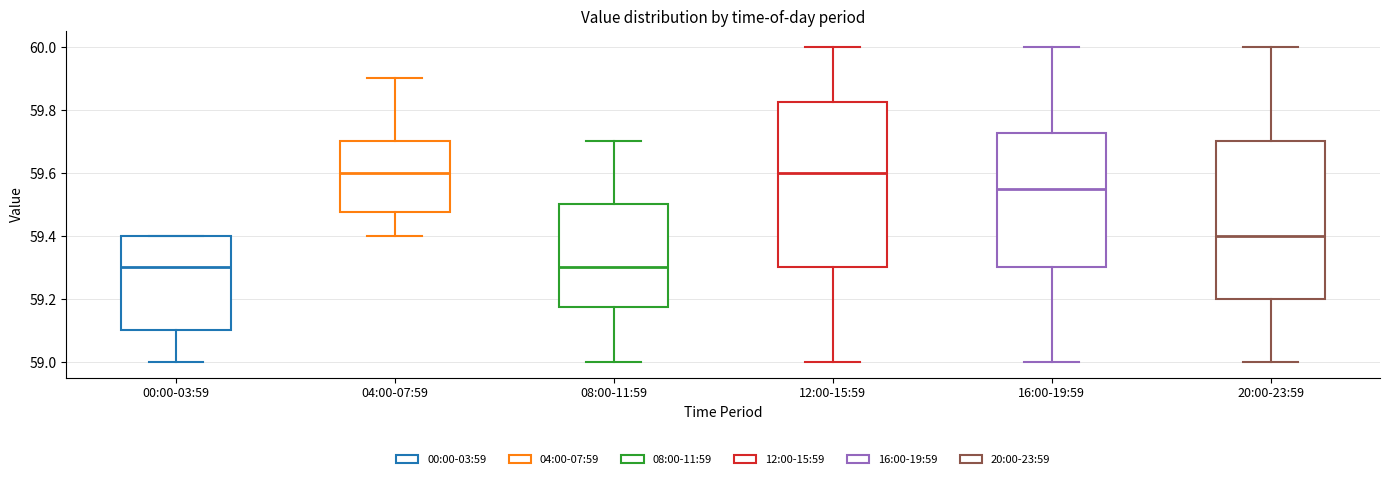

Where does the upper whisker of the box for 08:00-11:59 end on the y-axis? The values are not printed on the chart, so give them approximately, as read against the axis.

59.70